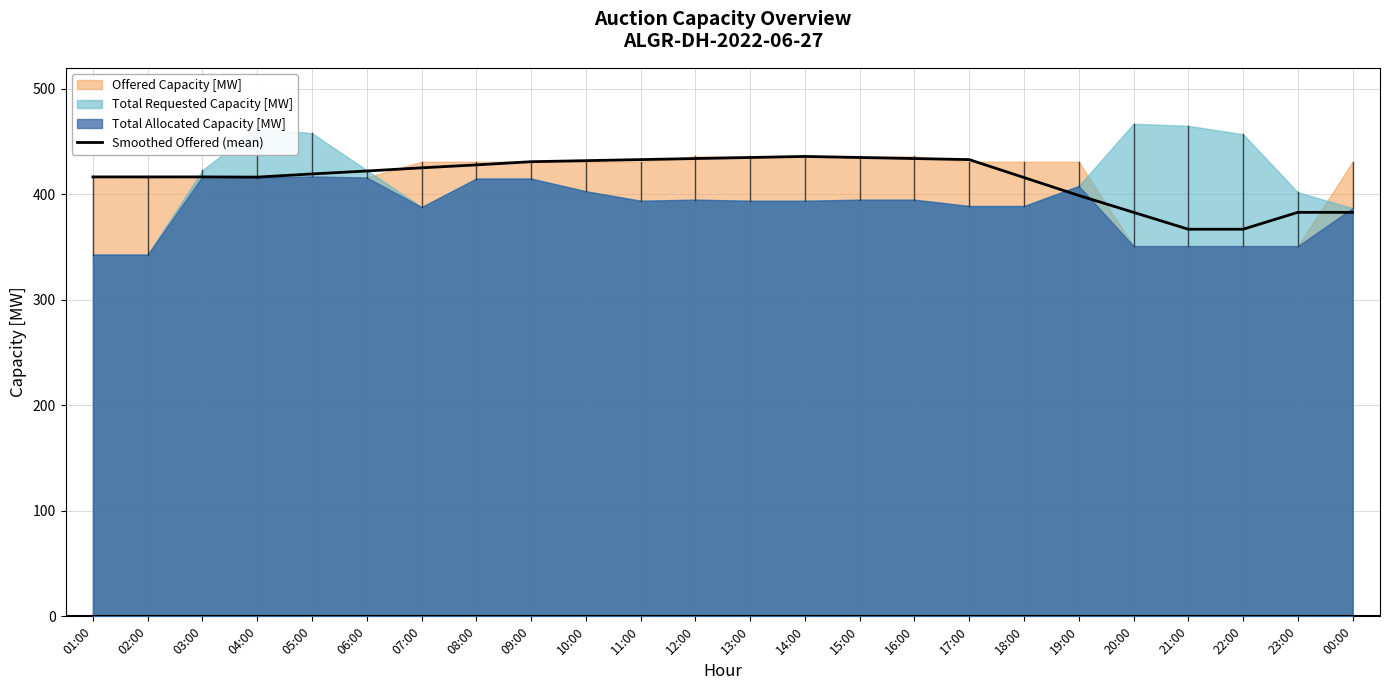

The Smoothed Offered (mean) series shows 111.4 at 13:00. True or false?

False